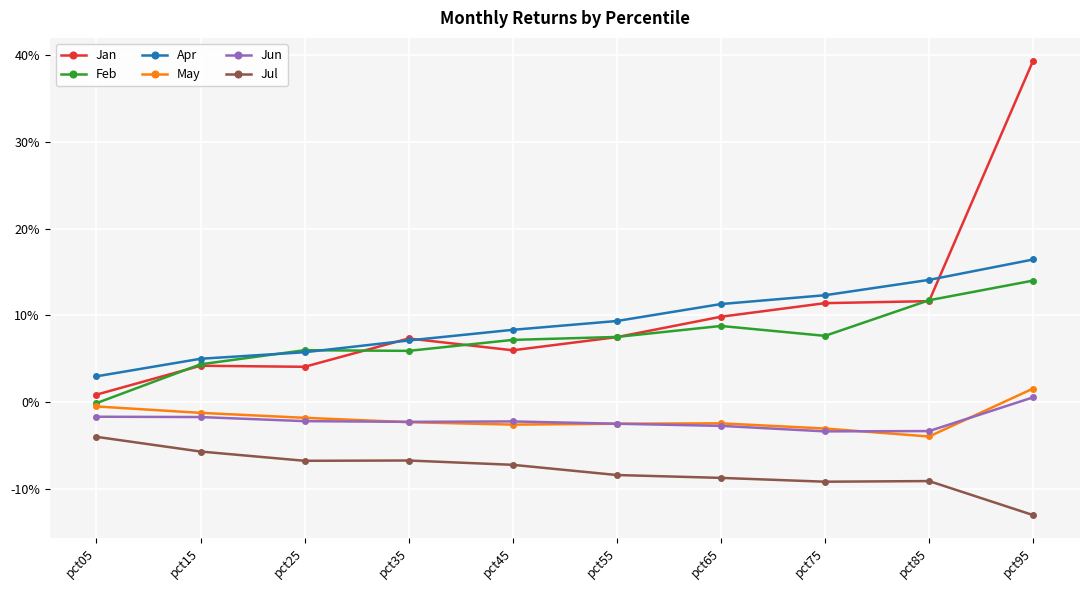

True or false: May and Apr cross at least once.

False